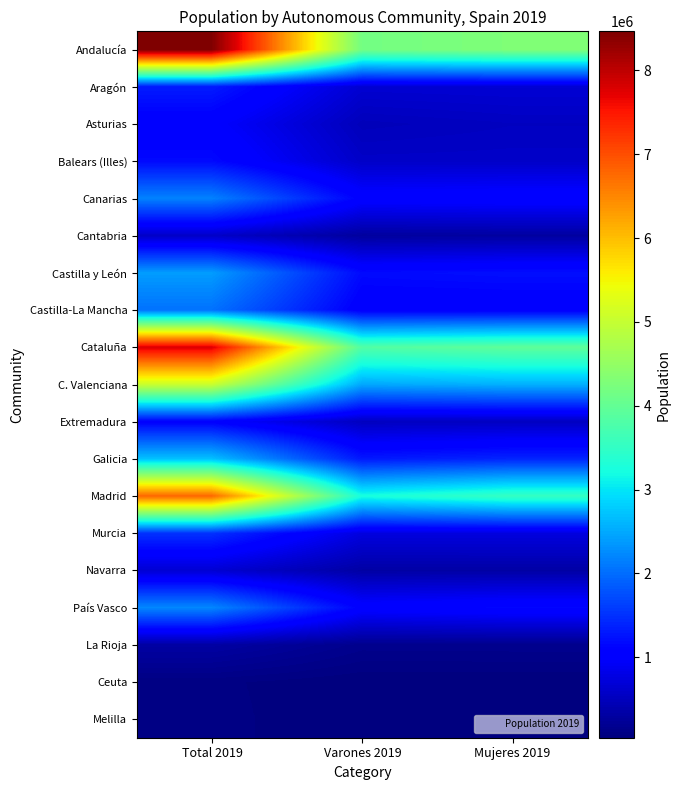

What is the difference between the highest and lowest values at Total 2019?

8380209